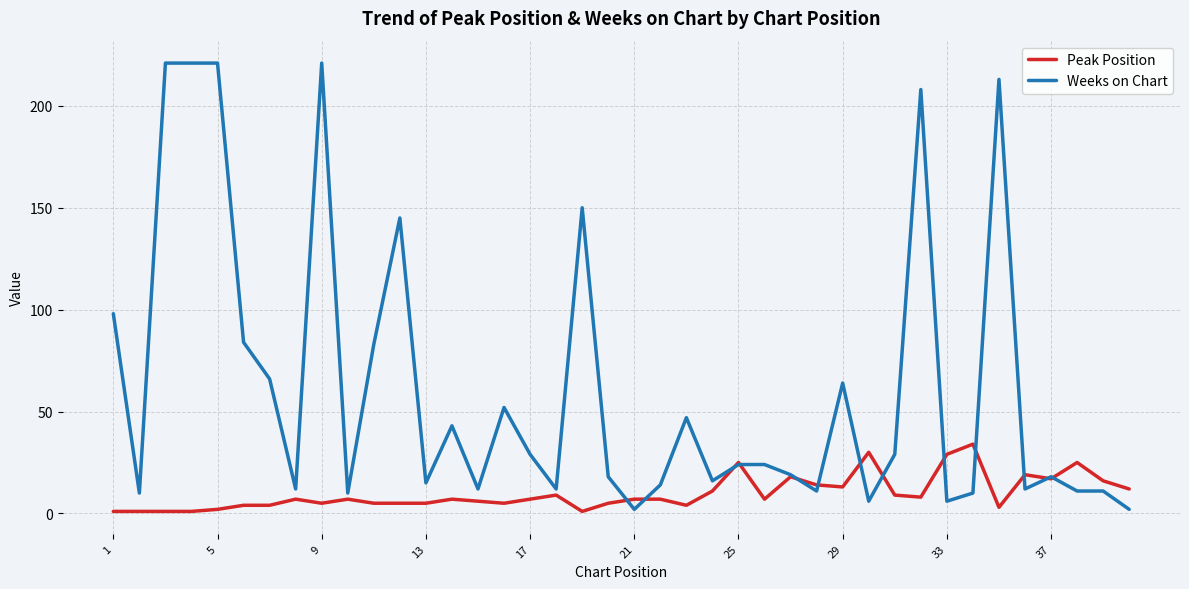

Which series has the widest spread of values?

Weeks on Chart